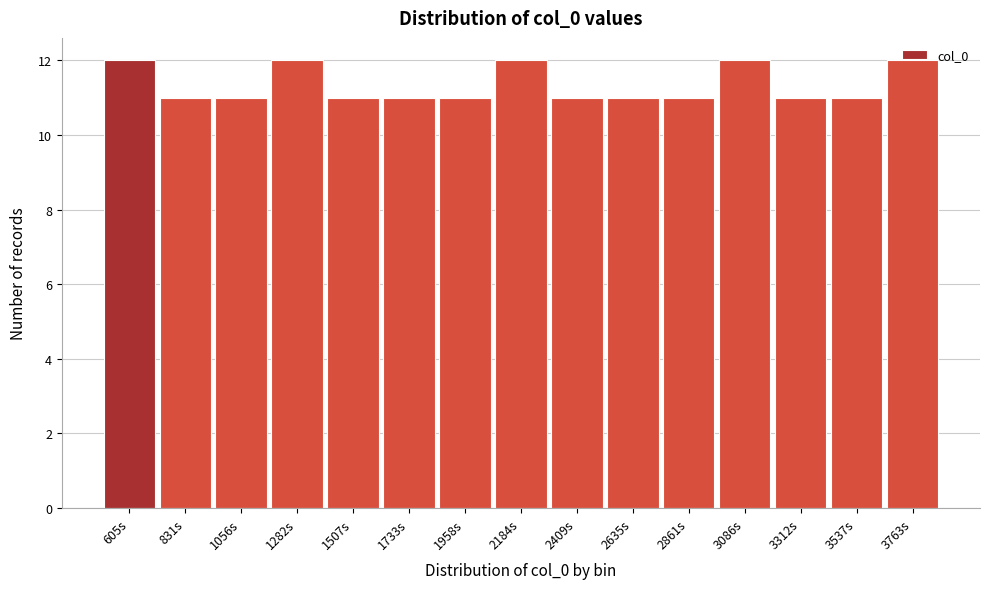

What is the smallest value displayed?

11